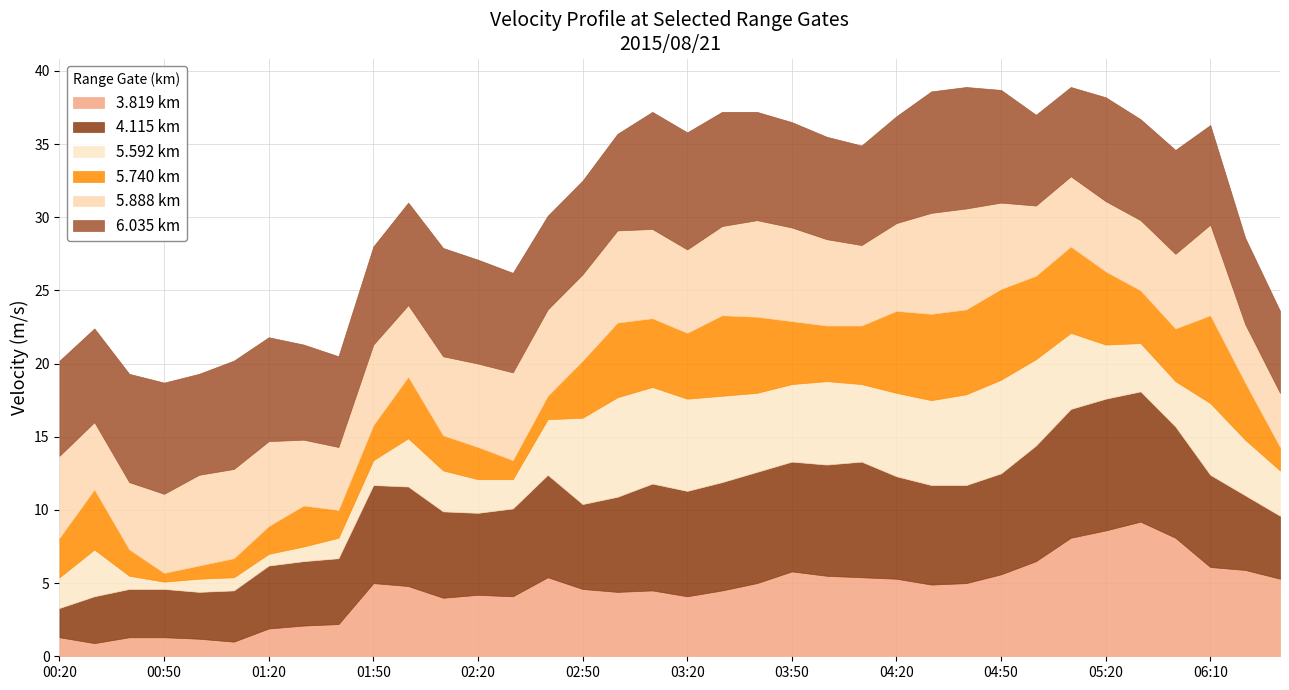

Which series has the largest range (max minus min)?

3.819